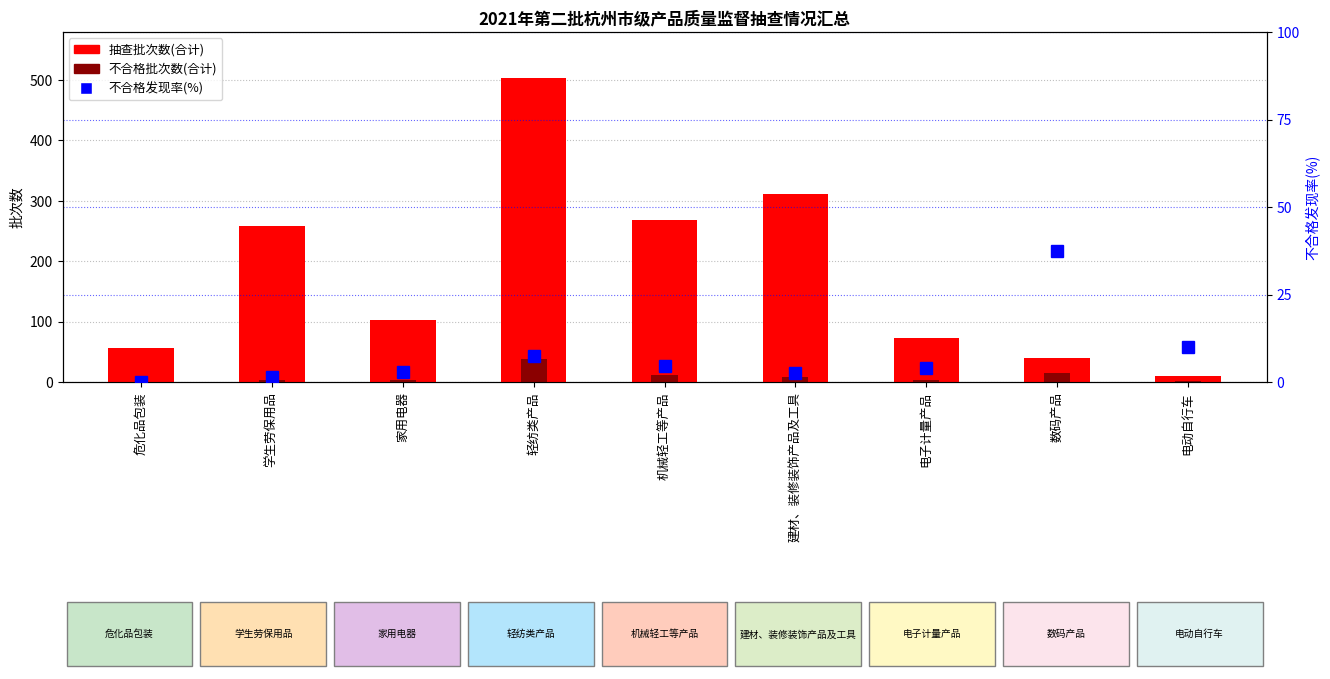

Which category has the highest value across all series?

轻纺类产品